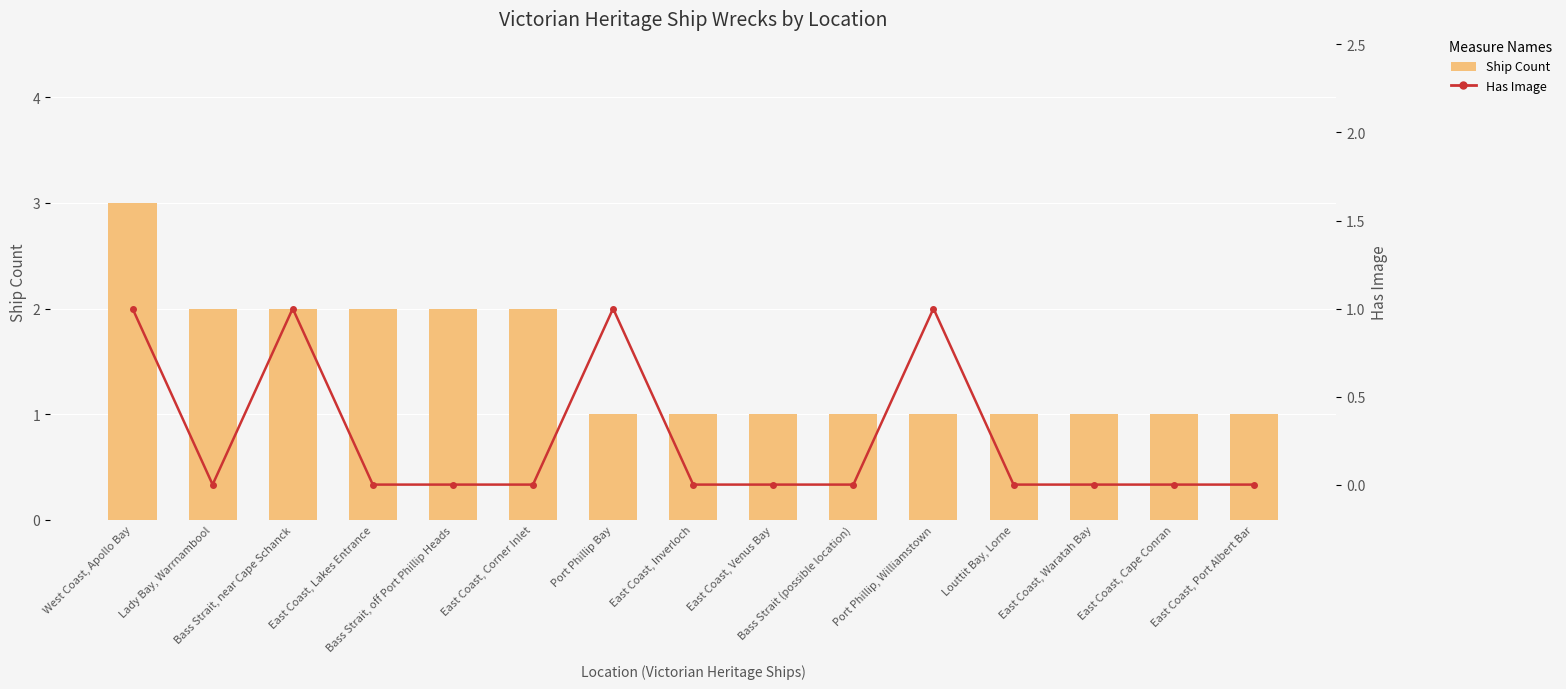

Reading left to right, list all the values displayed in this chart.

Ship Count: West Coast, Apollo Bay=3	Lady Bay, Warrnambool=2	Bass Strait, near Cape Schanck=2	East Coast, Lakes Entrance=2	Bass Strait, off Port Phillip Heads=2	East Coast, Corner Inlet=2	Port Phillip Bay=1	East Coast, Inverloch=1	East Coast, Venus Bay=1	Bass Strait (possible location)=1	Port Phillip, Williamstown=1	Louttit Bay, Lorne=1	East Coast, Waratah Bay=1	East Coast, Cape Conran=1	East Coast, Port Albert Bar=1
Has Image: West Coast, Apollo Bay=1	Lady Bay, Warrnambool=0	Bass Strait, near Cape Schanck=1	East Coast, Lakes Entrance=0	Bass Strait, off Port Phillip Heads=0	East Coast, Corner Inlet=0	Port Phillip Bay=1	East Coast, Inverloch=0	East Coast, Venus Bay=0	Bass Strait (possible location)=0	Port Phillip, Williamstown=1	Louttit Bay, Lorne=0	East Coast, Waratah Bay=0	East Coast, Cape Conran=0	East Coast, Port Albert Bar=0